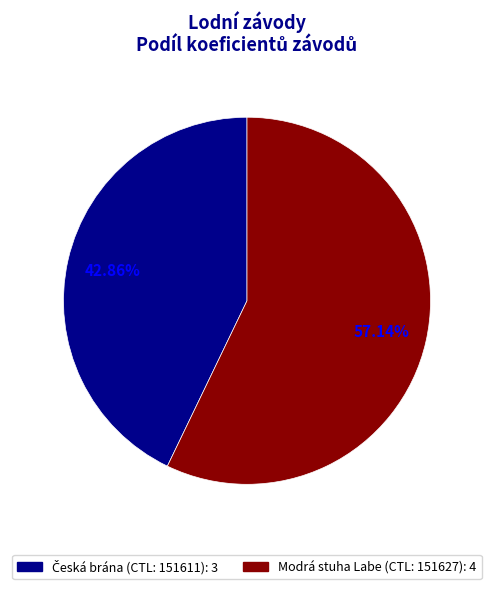

Does any single category account for the majority?

Yes